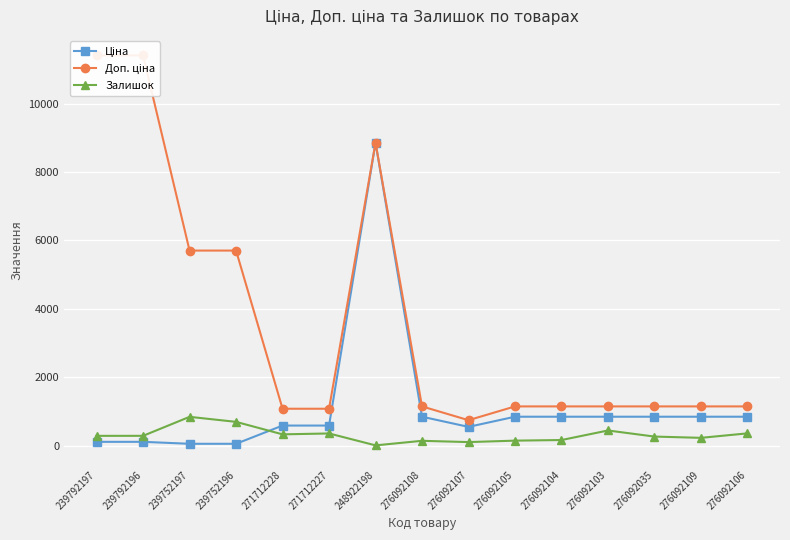

Which category has the lowest value across all series?

248922198